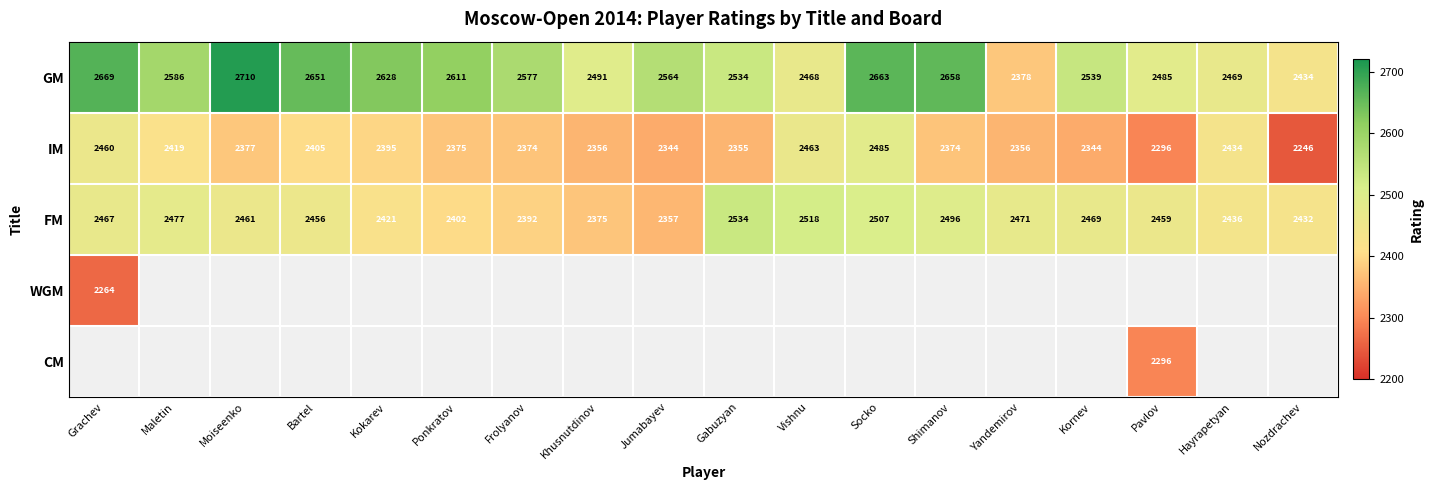

What is the maximum value shown in the chart?

2710.0